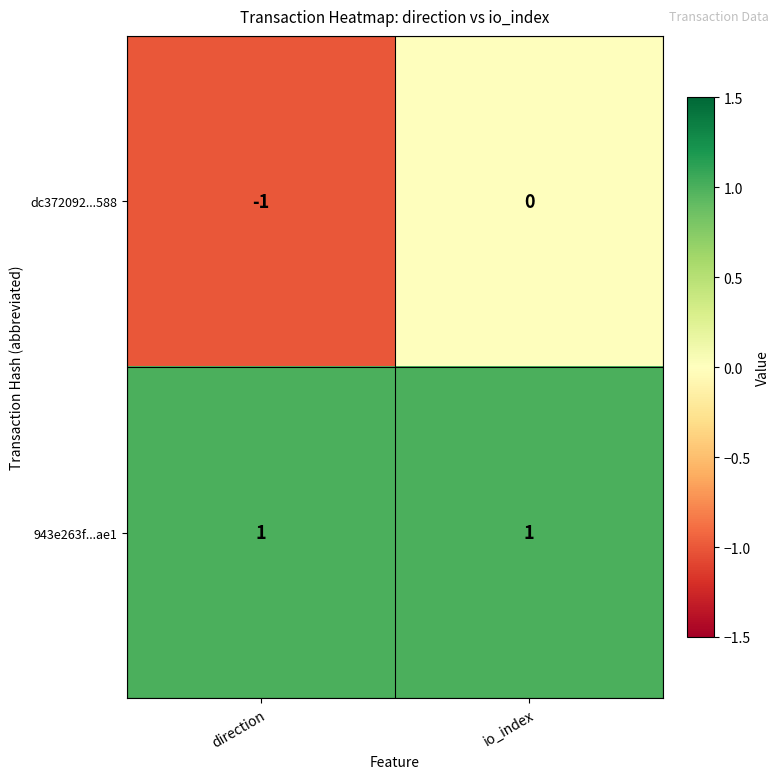

At which label does dc372092...588 reach its peak?

io_index